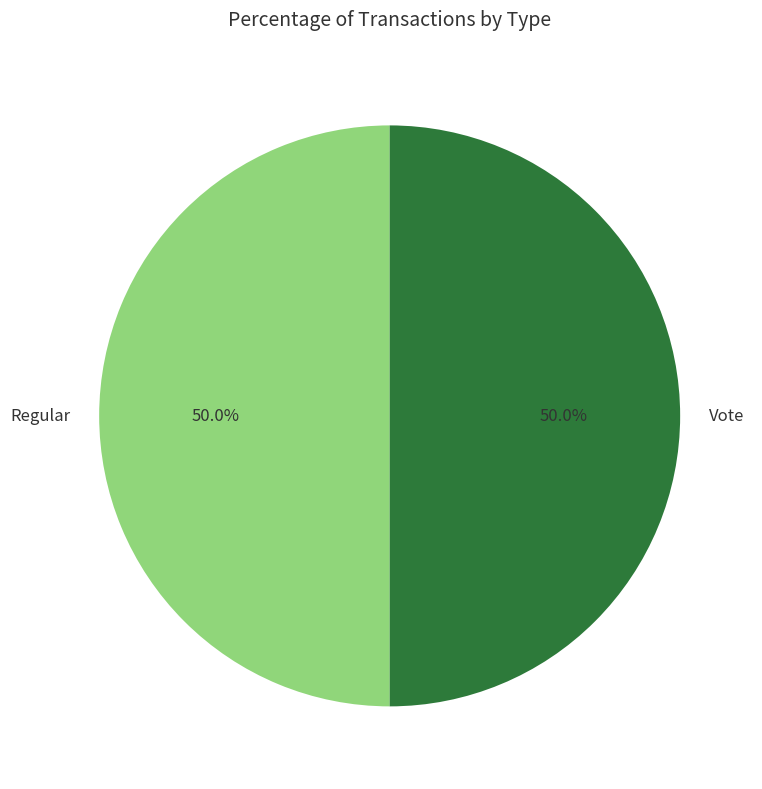

What portion of the pie excludes Regular?

50.0%